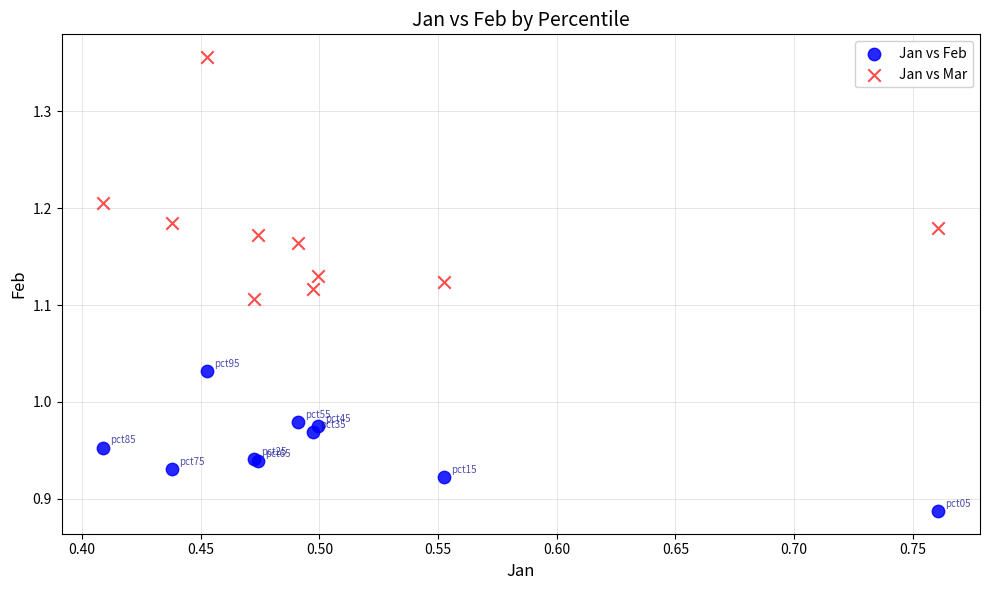

Which series has the largest Y range (max minus min)?

Jan vs Mar